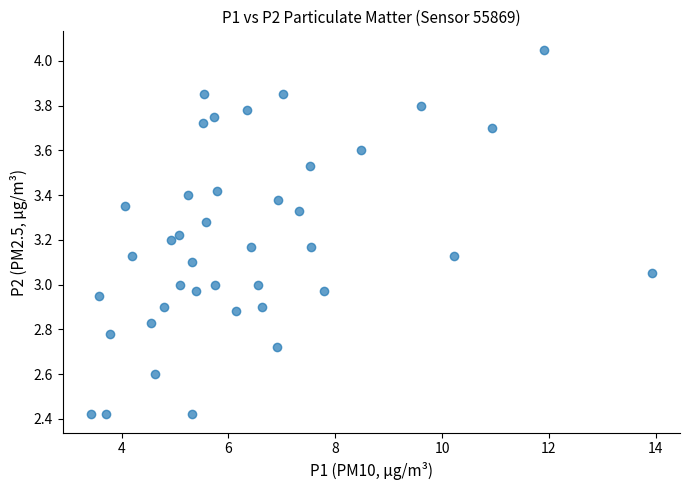

Count the number of points in this scatter plot.

40